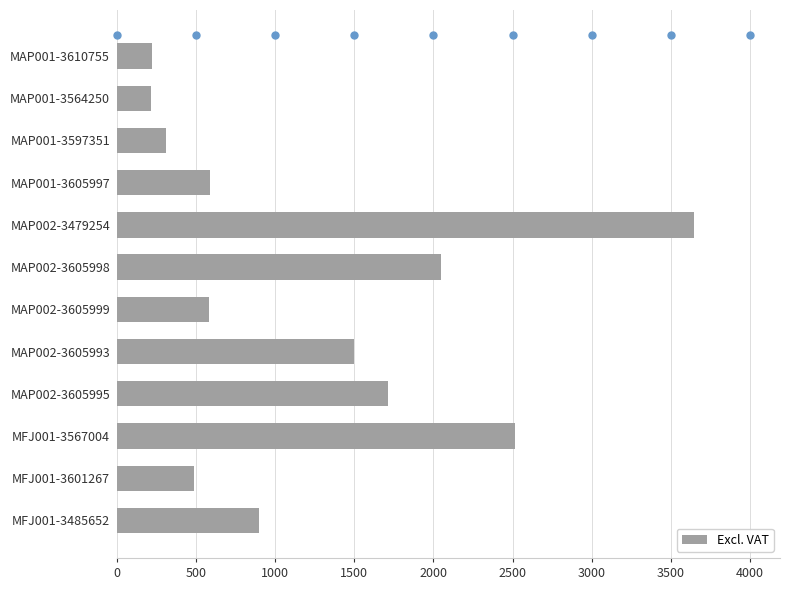

Is it true that the value at MAP002-3479254 is 6339.1?

False